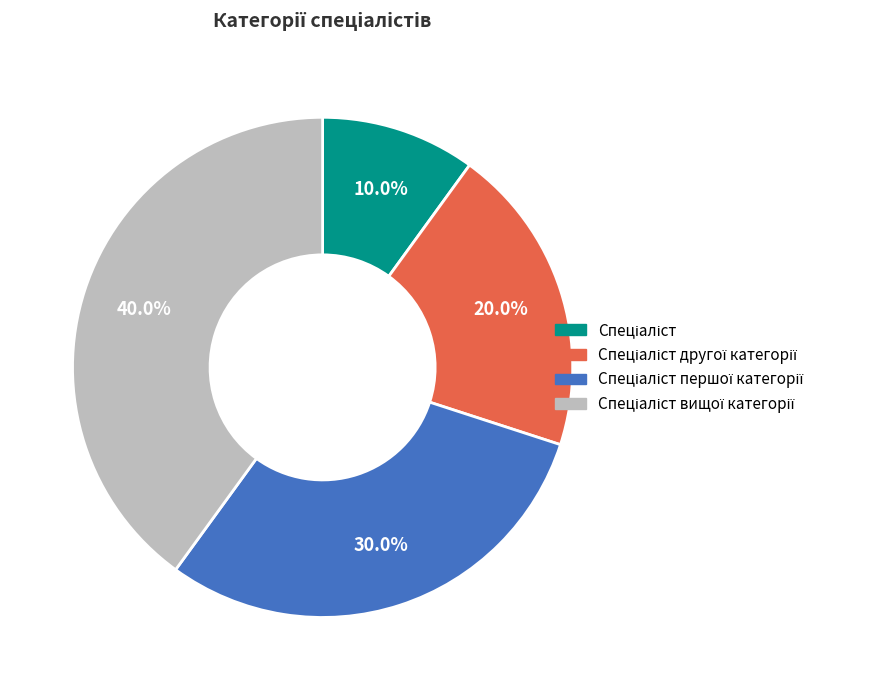

Is there a majority slice in this chart?

No